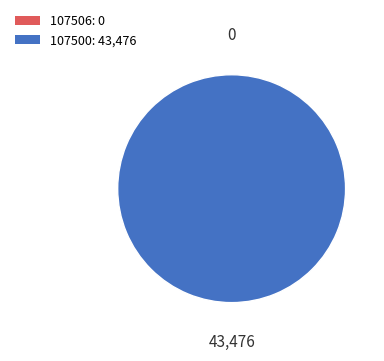

How many segments does this pie chart have?

2